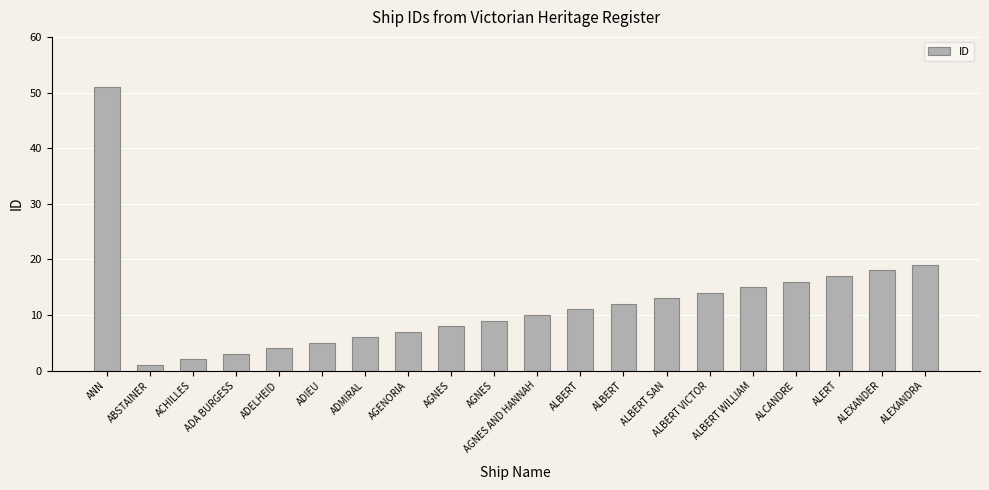

Is it true that the value at AGNES is 13?

False